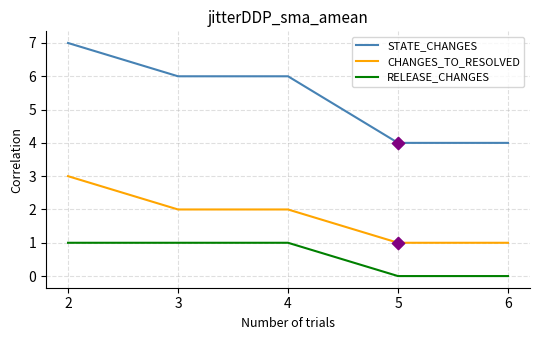

Which series changed the most between 3 and 6?

STATE_CHANGES